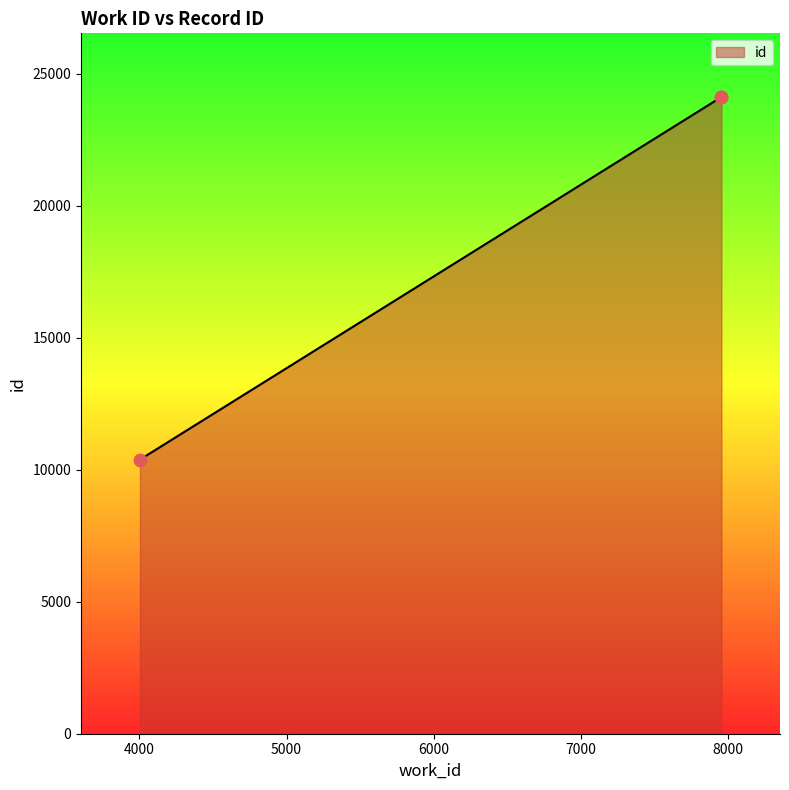

Between 4004 and 7954, which is larger?

7954